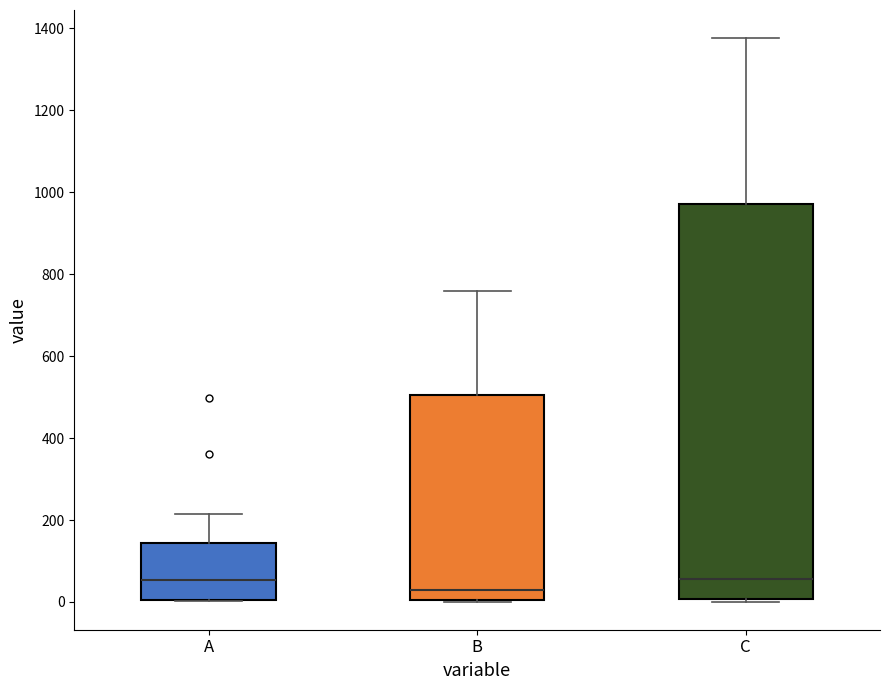

Which box's median line is the lowest?

B